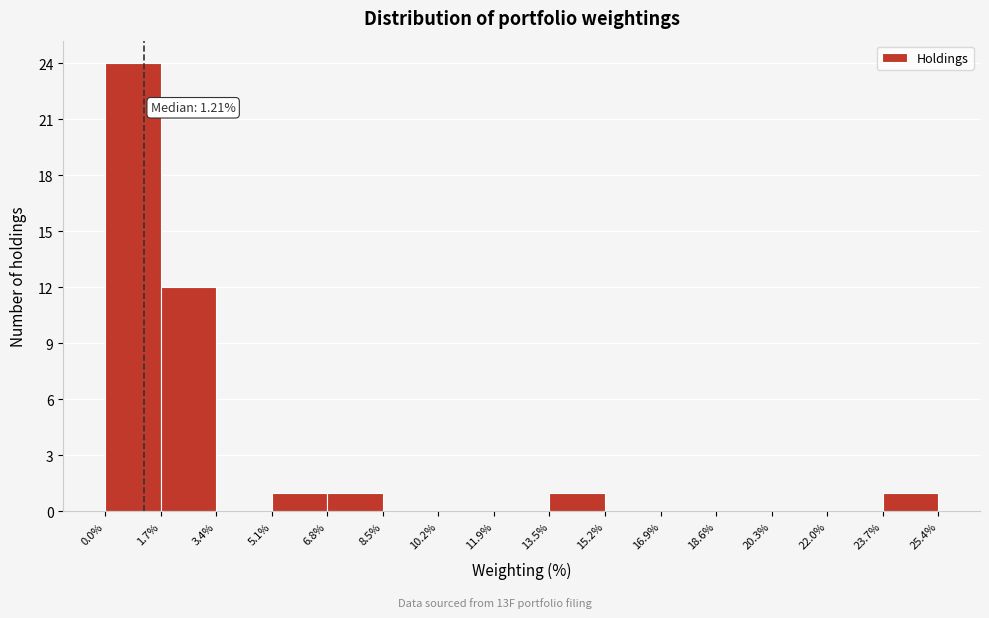

Over which range of the x-axis is the bar tallest?

0.0% to 1.7%